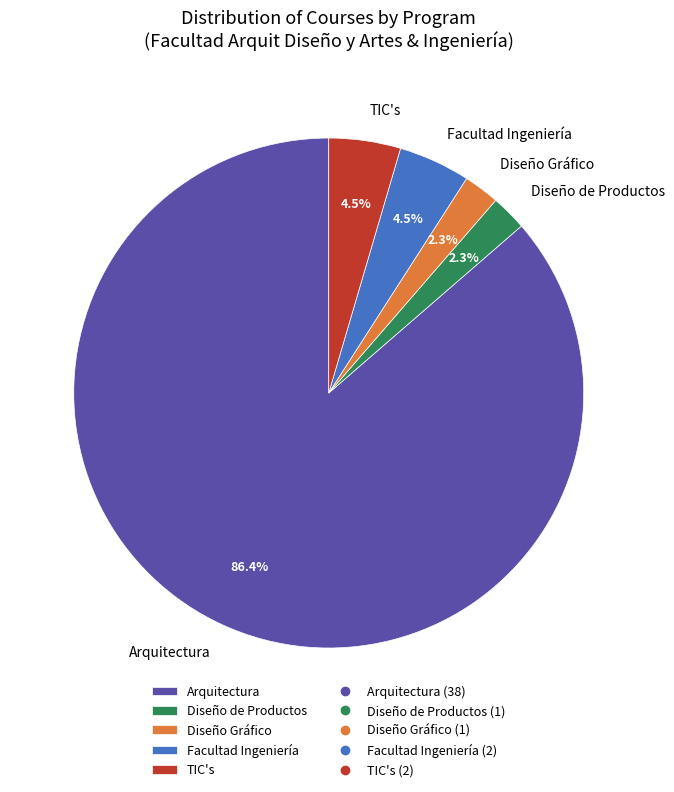

Count the number of slices in the pie.

5